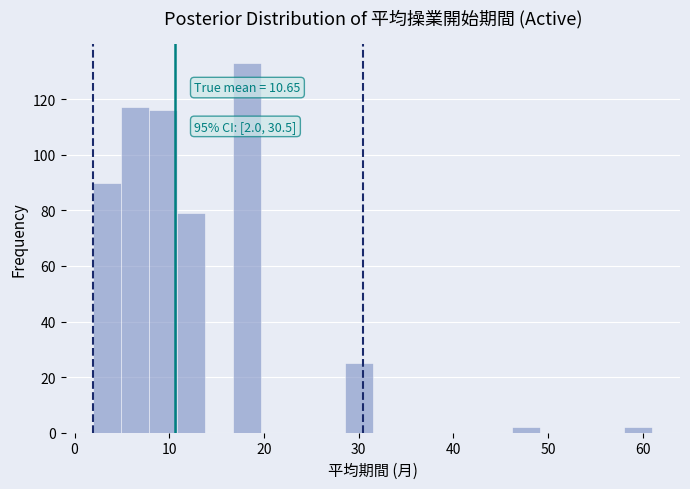

Read against the x-axis, roughly where is the centre of the tallest bar?

18